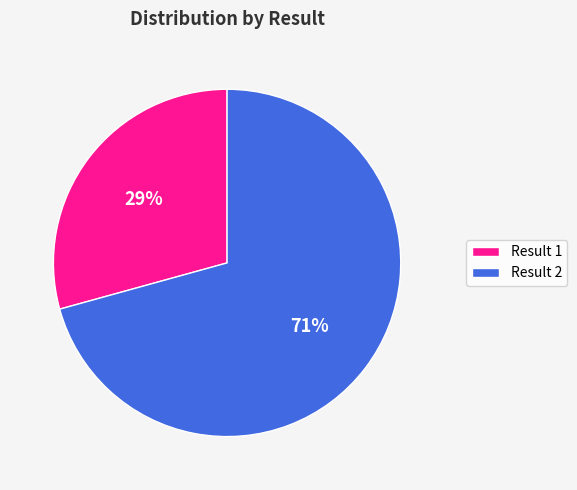

To the nearest percent, what is the average slice percentage?

50%